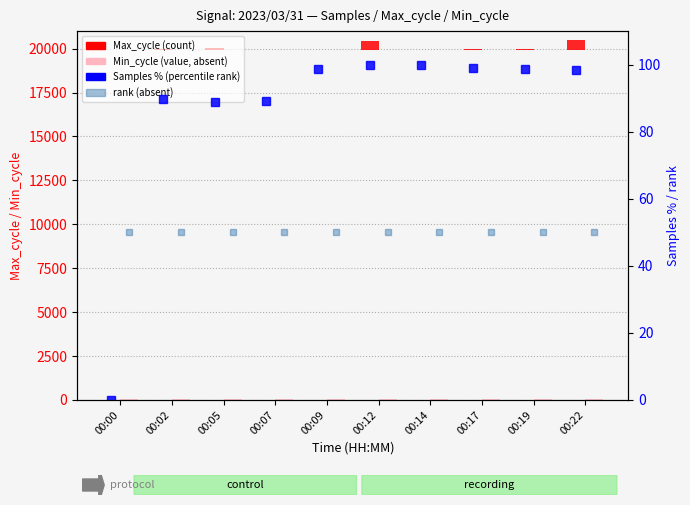

How many bars are there in each group?

4